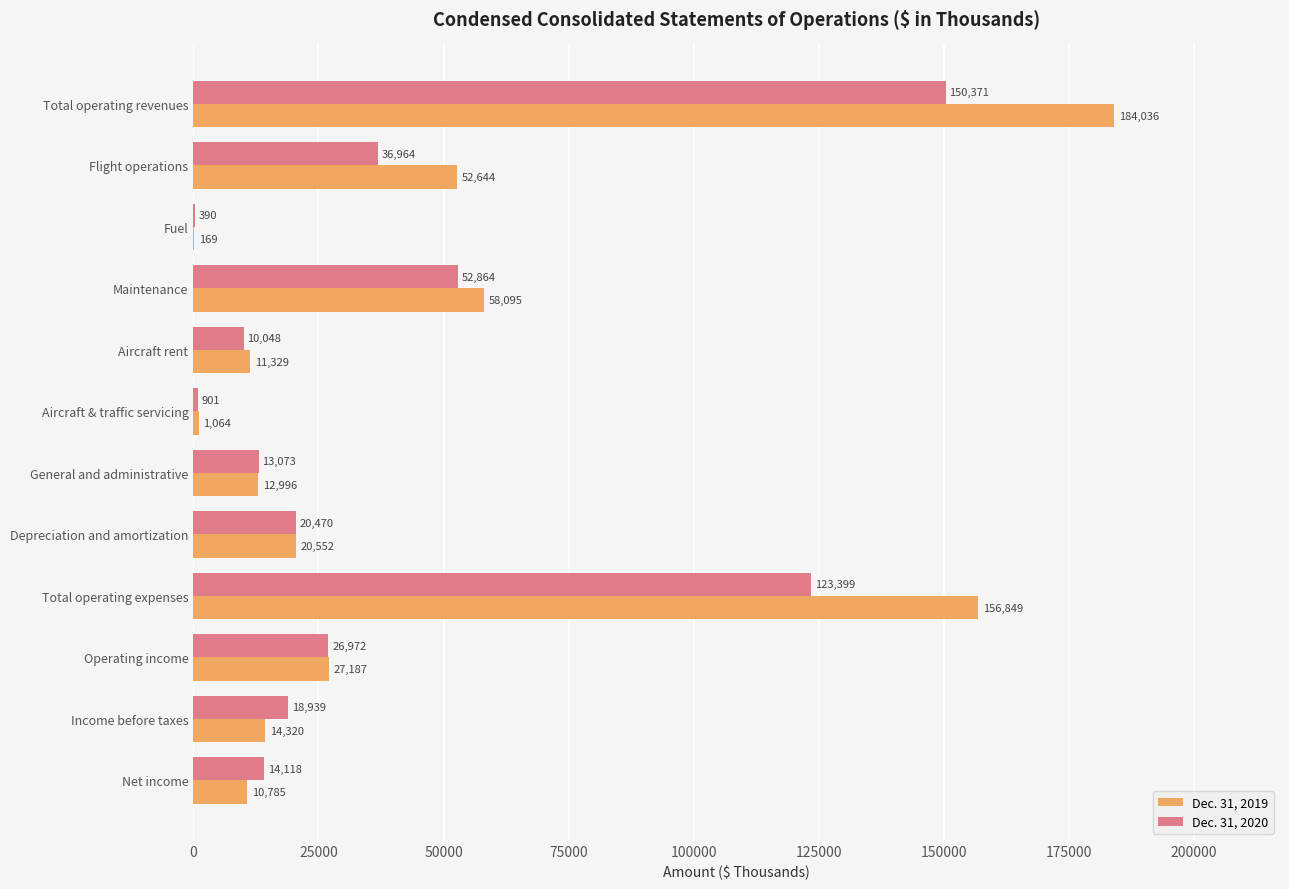

What is the sum of all Dec. 31, 2020 values?

468509